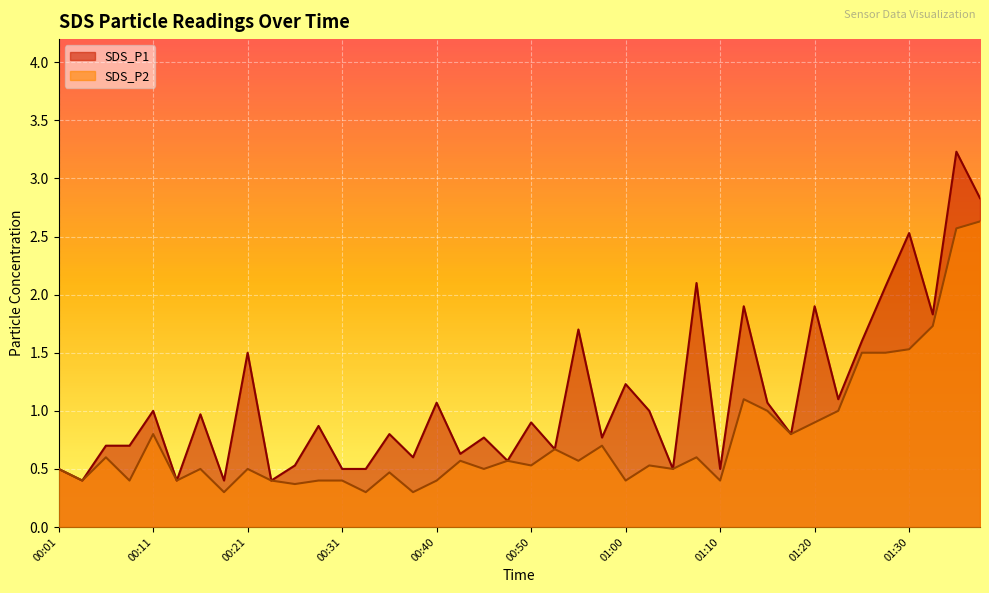

What is the maximum value for SDS_P2?

2.6